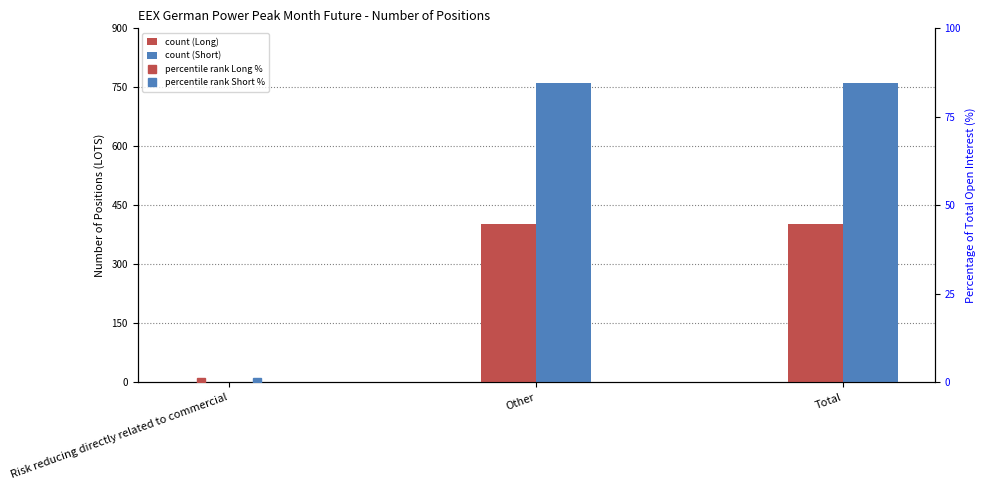

Does the chart contain any negative values?

No